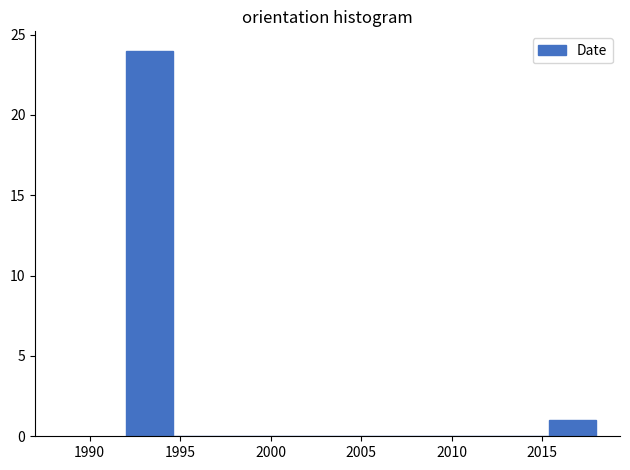

Reading left to right, list every bar in this chart as the range it spans on the x-axis followed by its height. Neither the bar edges nor the heights are printed on the chart, so give them approximately, as read against the axes.

1992.0 to 1994.6: 24
1994.6 to 1997.2: 0
1997.2 to 1999.8: 0
1999.8 to 2002.4: 0
2002.4 to 2005.0: 0
2005.0 to 2007.6: 0
2007.6 to 2010.2: 0
2010.2 to 2012.8: 0
2012.8 to 2015.4: 0
2015.4 to 2018.0: 1